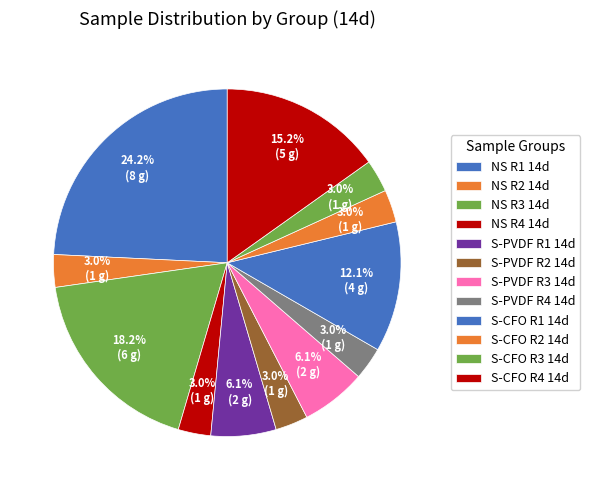

Rank the categories by value from lowest to highest.

NS R2 14d, NS R4 14d, S-PVDF R2 14d, S-PVDF R4 14d, S-CFO R2 14d, S-CFO R3 14d, S-PVDF R1 14d, S-PVDF R3 14d, S-CFO R1 14d, S-CFO R4 14d, NS R3 14d, NS R1 14d